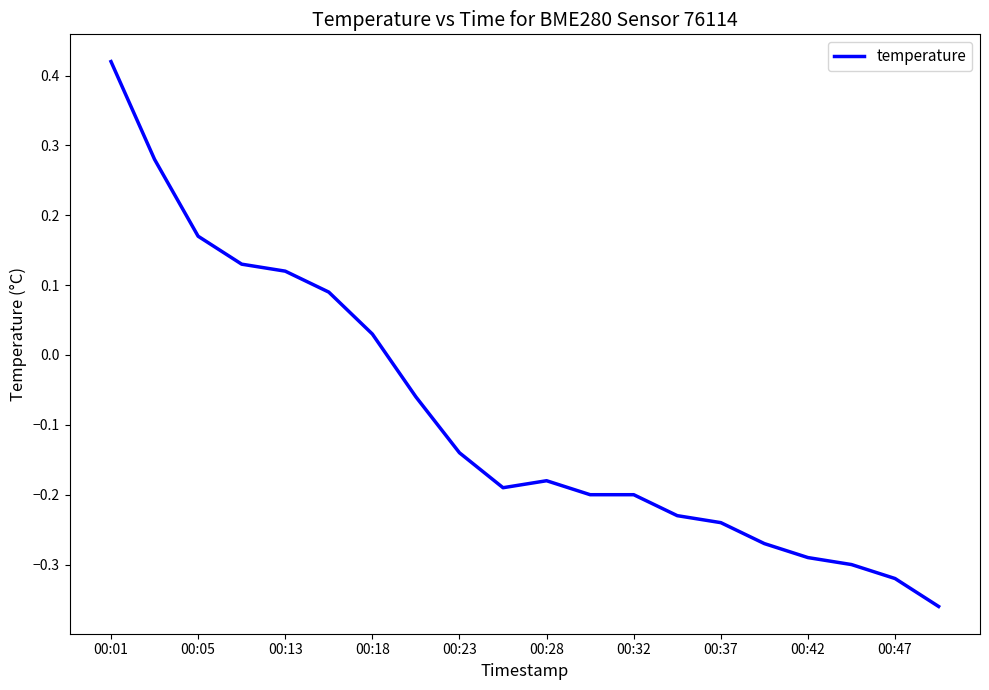

What is the difference between the maximum and minimum values?

0.8